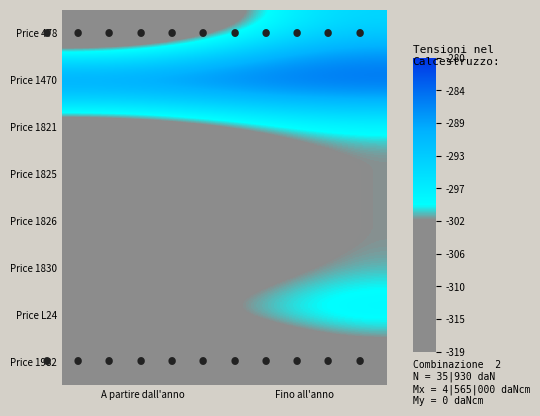

What is the difference between the highest and lowest values at A partire dall'anno?

39